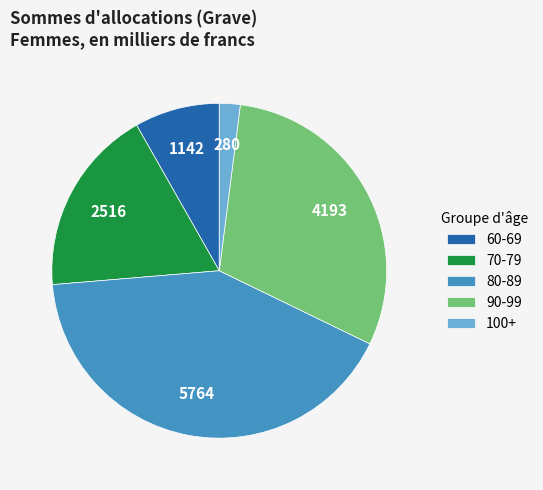

What is the ratio of the value at 60-69 to the value at 70-79?

0.5